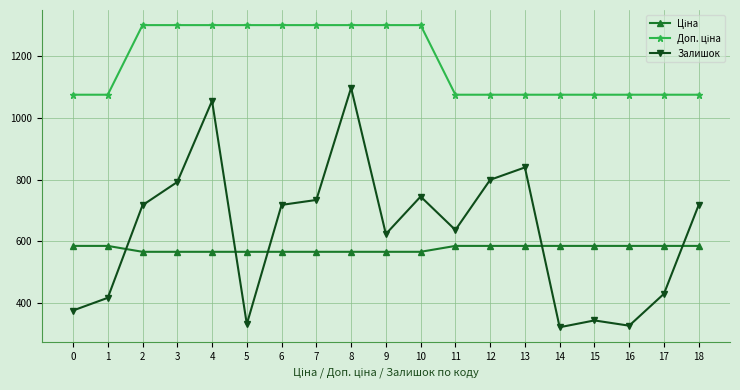

What is the value of the Залишок point at the 2nd from the left?

418.0